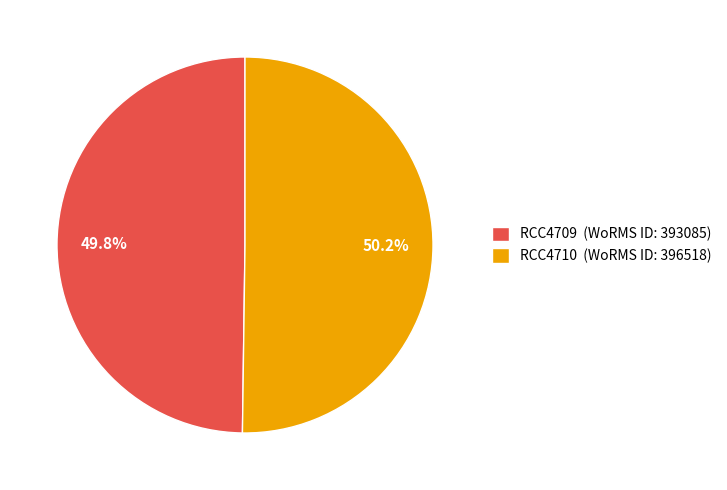

Approximately how many times larger is the value at RCC4709 (WoRMS ID: 393085) compared to RCC4710 (WoRMS ID: 396518)?

1.0